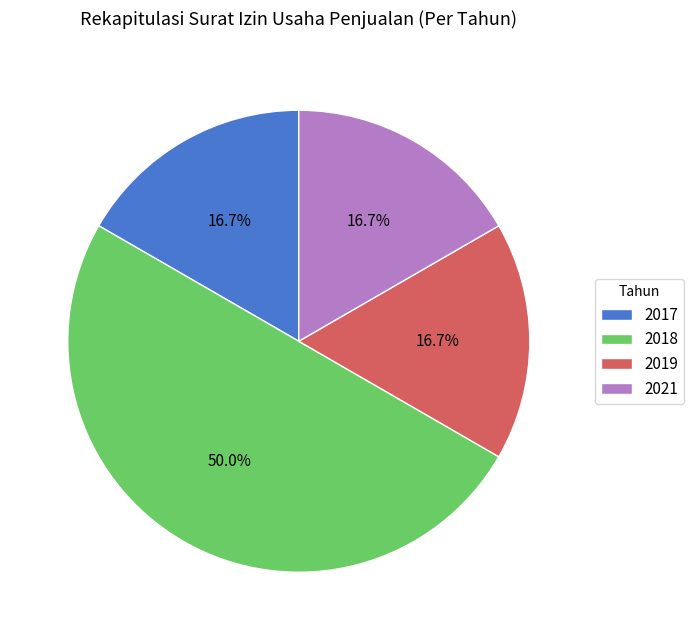

To the nearest percent, what is the average slice percentage?

25%